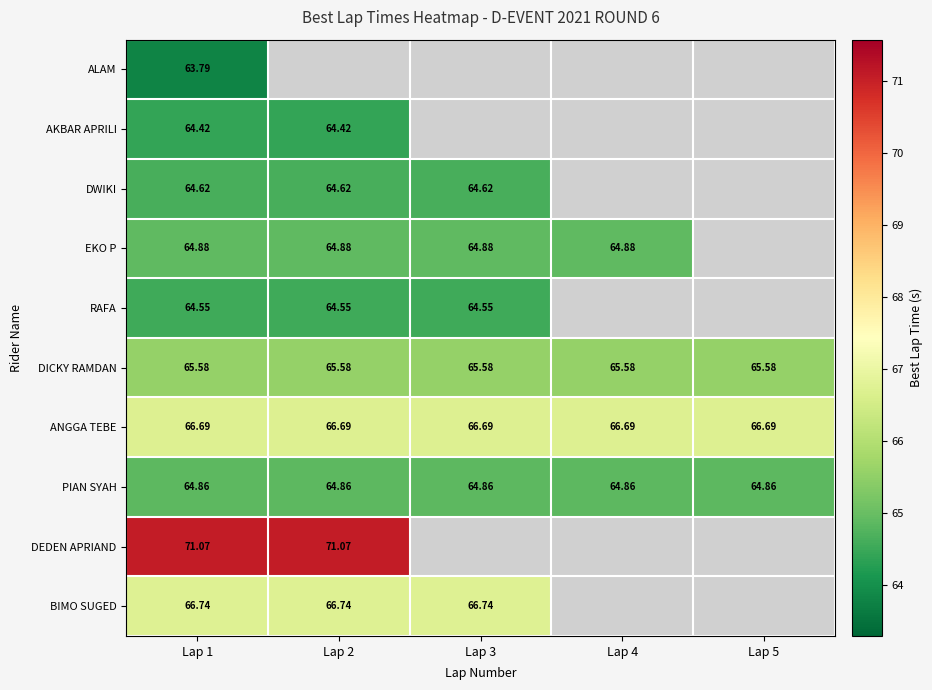

At which category does the chart reach its minimum across all series?

Lap 1